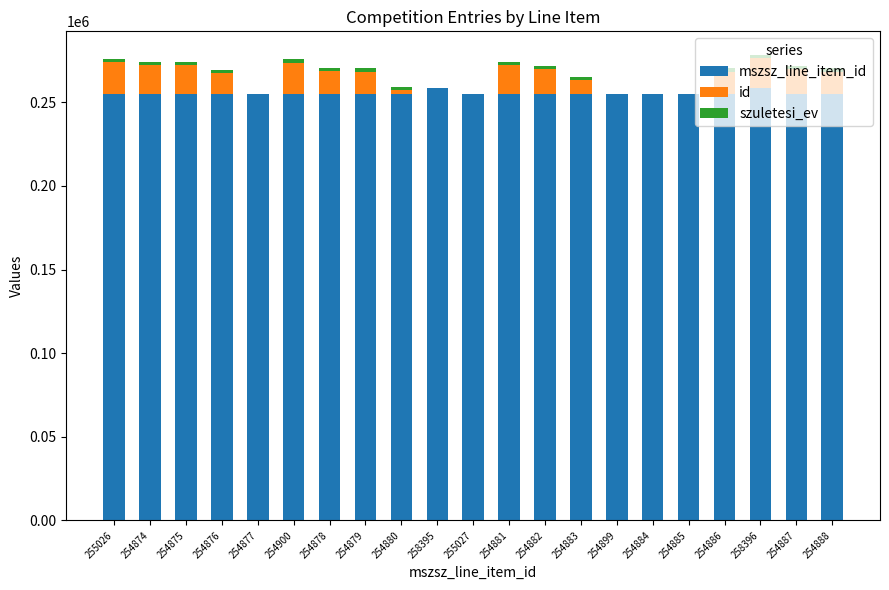

What is the total value across all series at 254899?

254899